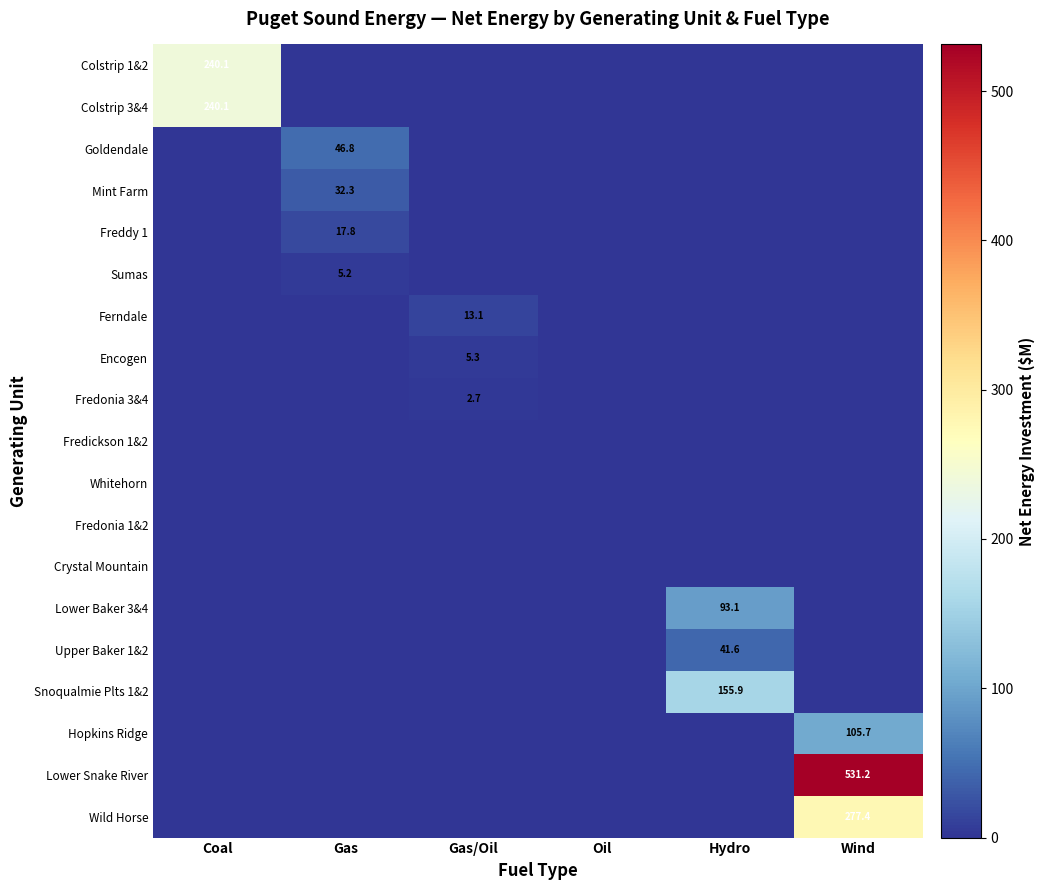

The value of Colstrip 1&2 at Coal is 240.1. True or false?

True